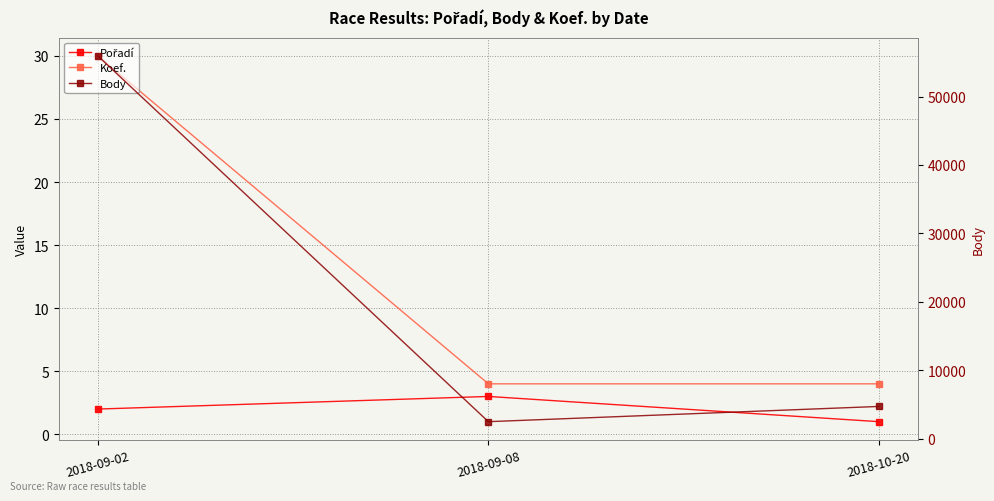

True or false: Pořadí has a value of 1 at 2018-10-20.

True